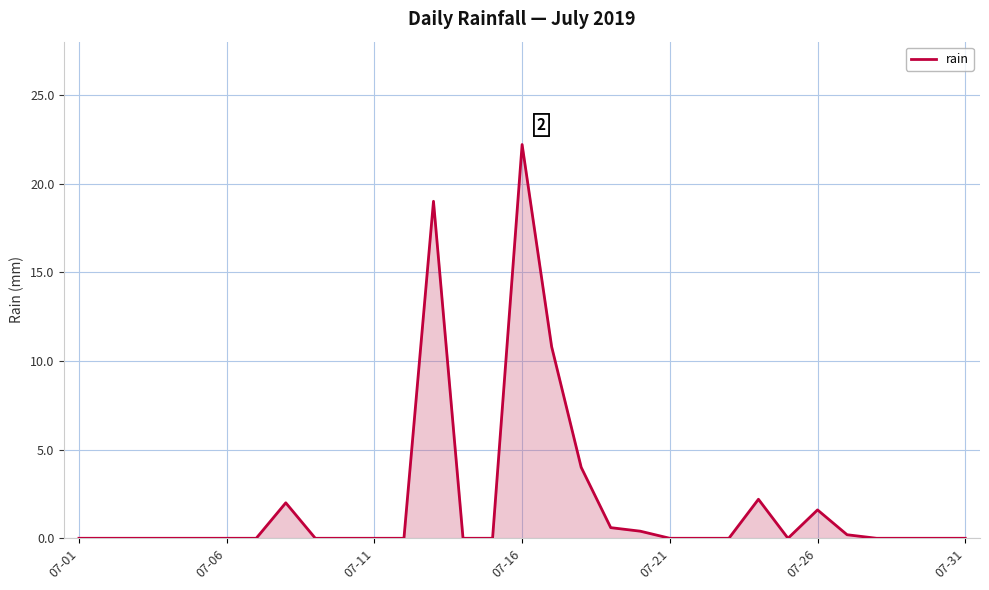

What is the greatest value displayed?

22.2